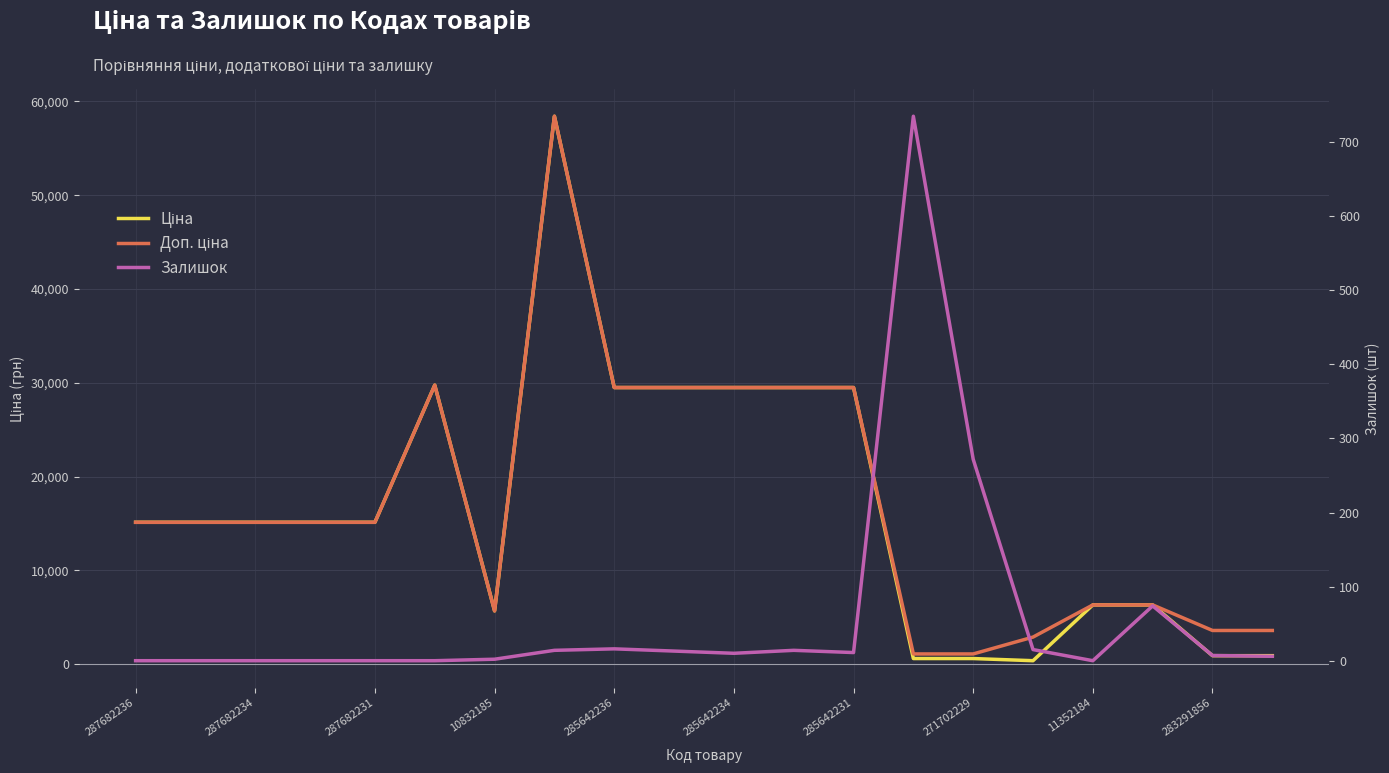

The value of Доп. ціна at 10832185 is 26023.3. True or false?

False